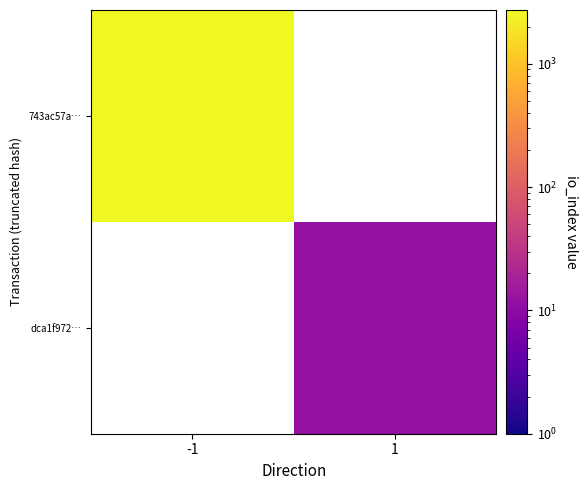

At which label does 743ac57a… reach its minimum?

-1